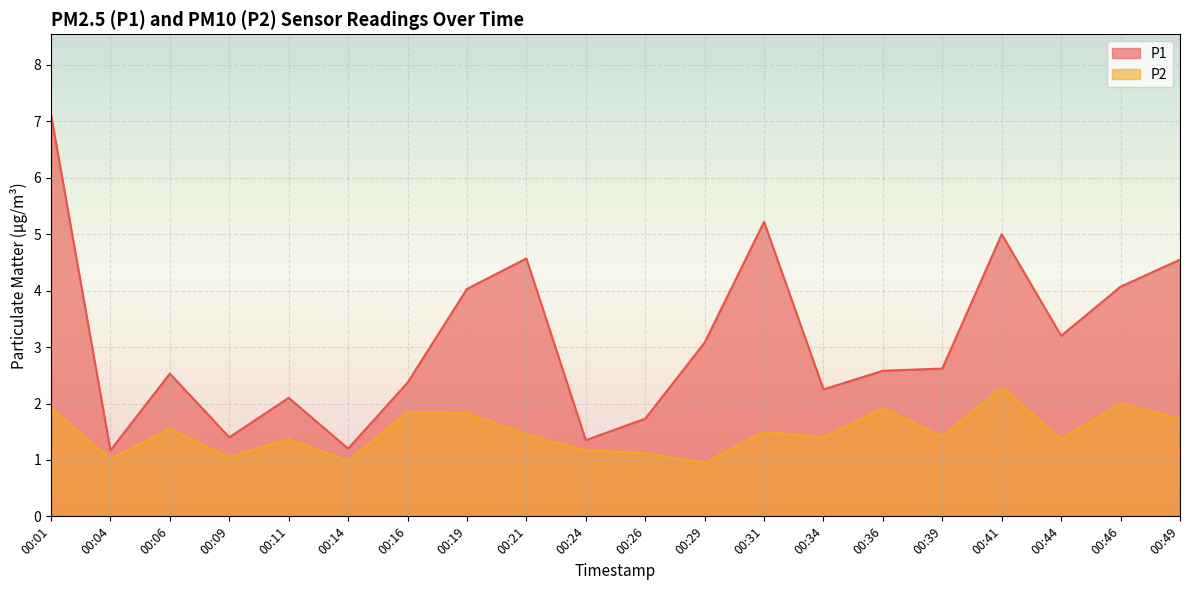

Is it true that P1 equals 1.9 at 00:24?

False